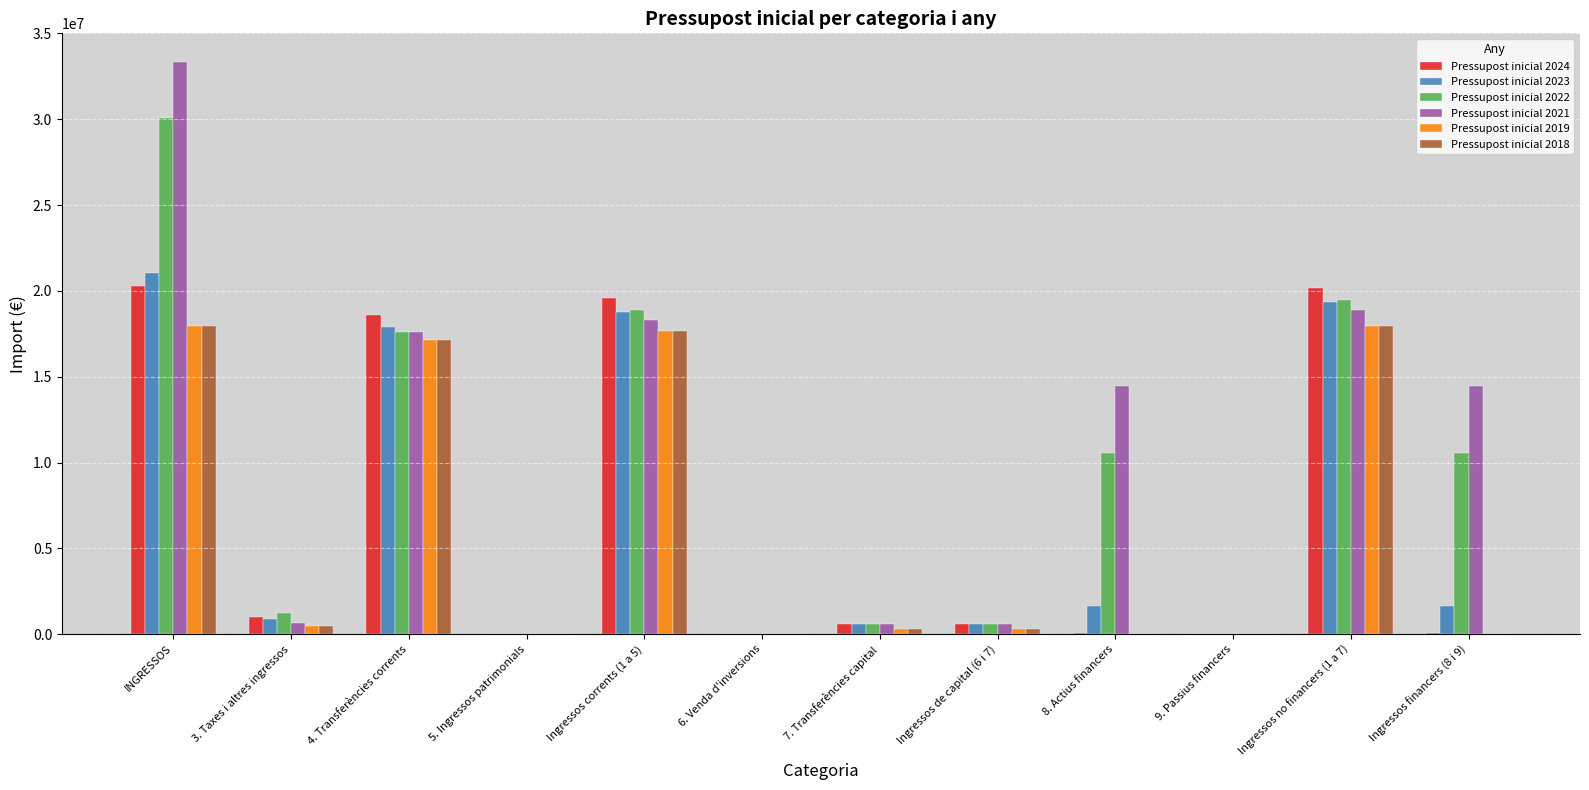

What is the sum of all Pressupost inicial 2018 values?

71761992.0